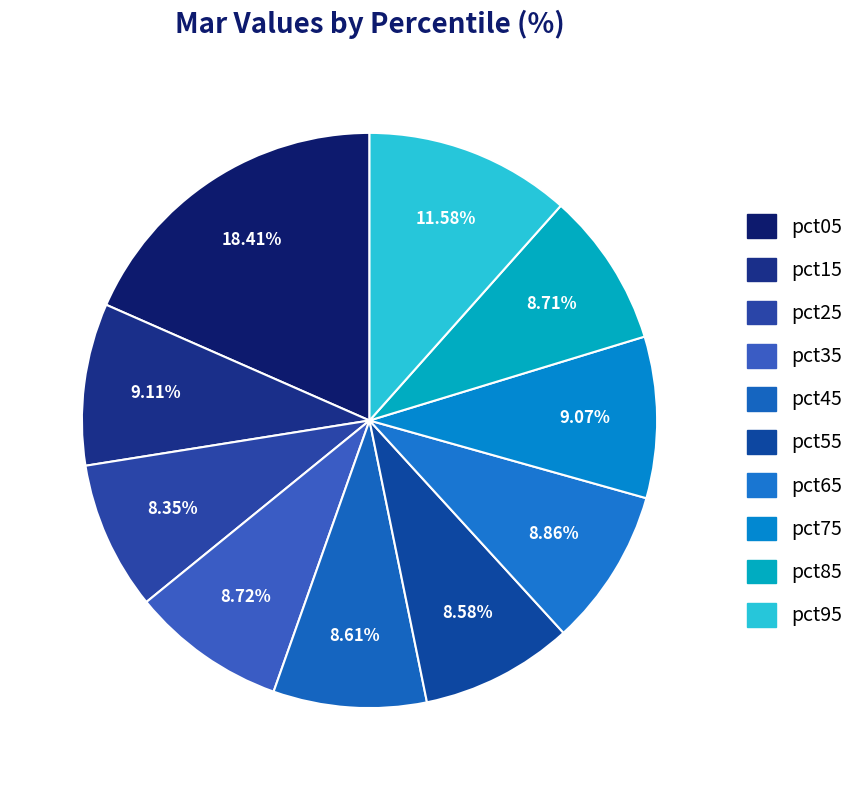

True or false: pct45 accounts for 3% of the total.

False